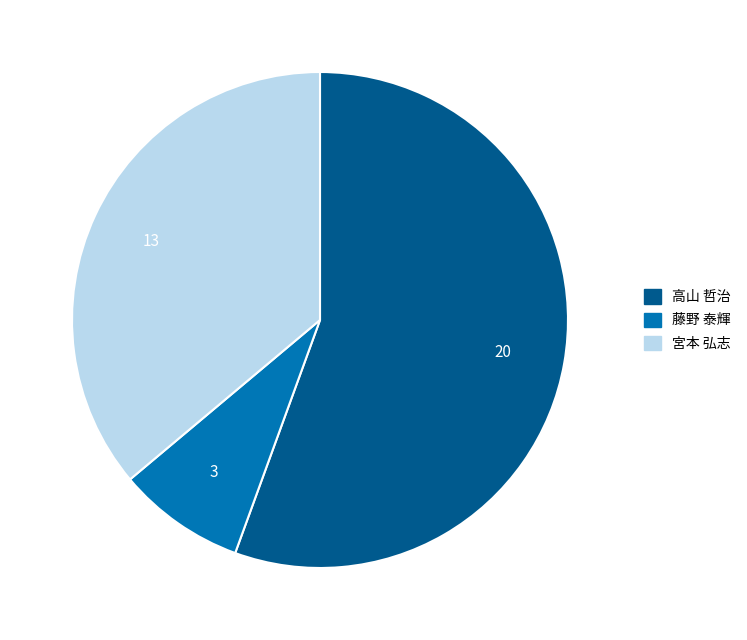

Which slice is the largest?

高山 哲治